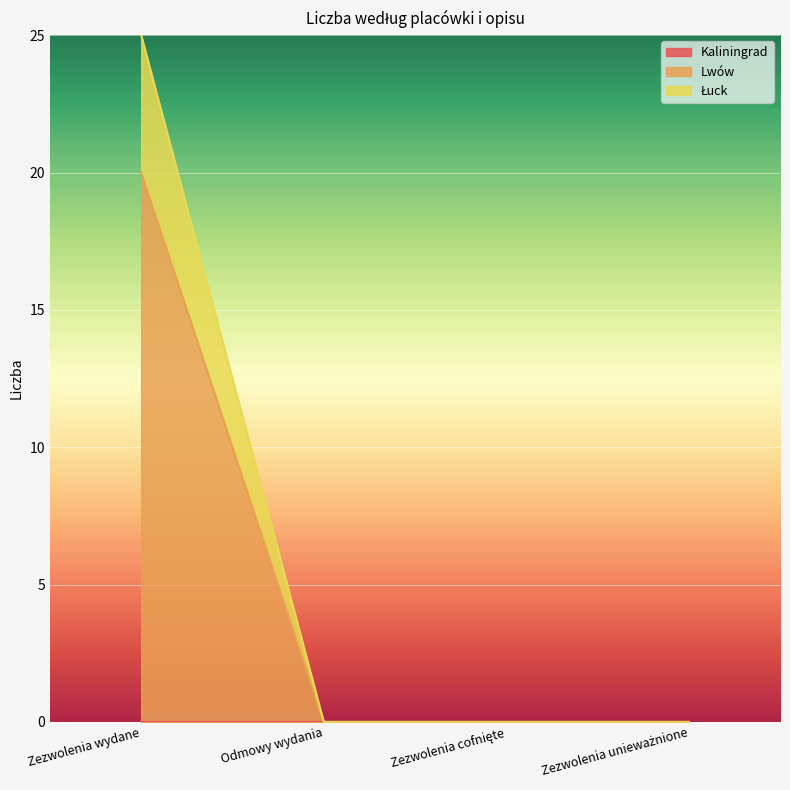

Does the chart display data point markers on the line(s)?

No